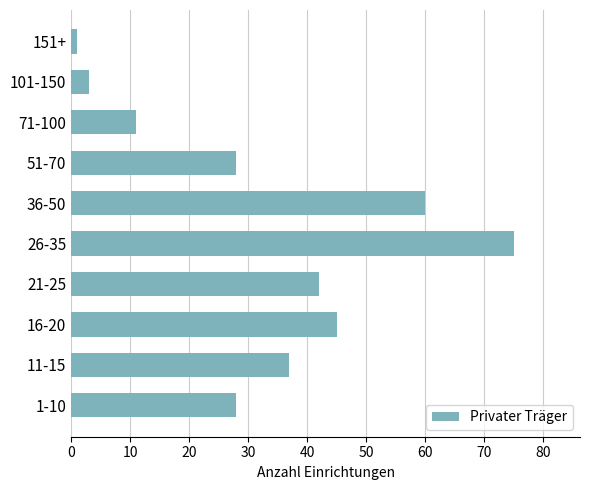

Does the chart contain any negative values?

No